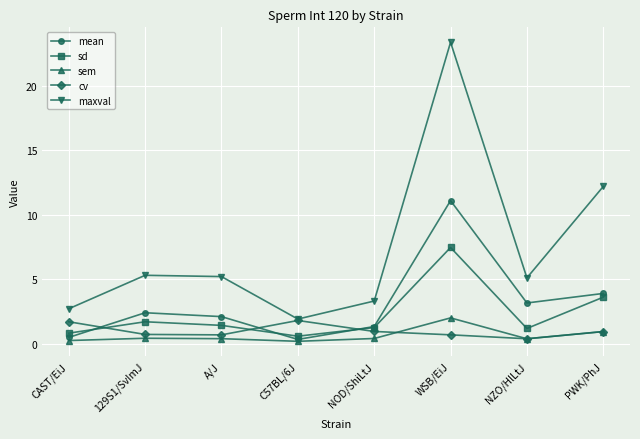

The sd series shows 1.2 at NOD/ShiLtJ. True or false?

True